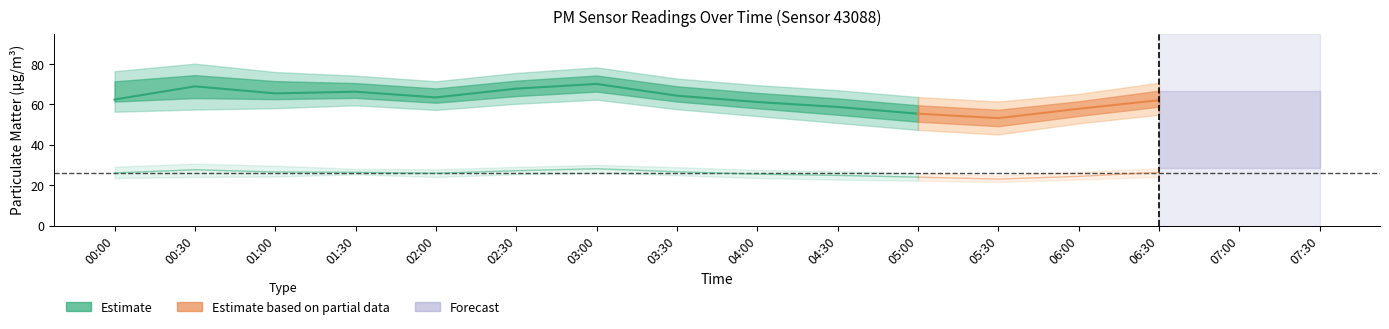

What is the label of the 4th point from the right?

03:30